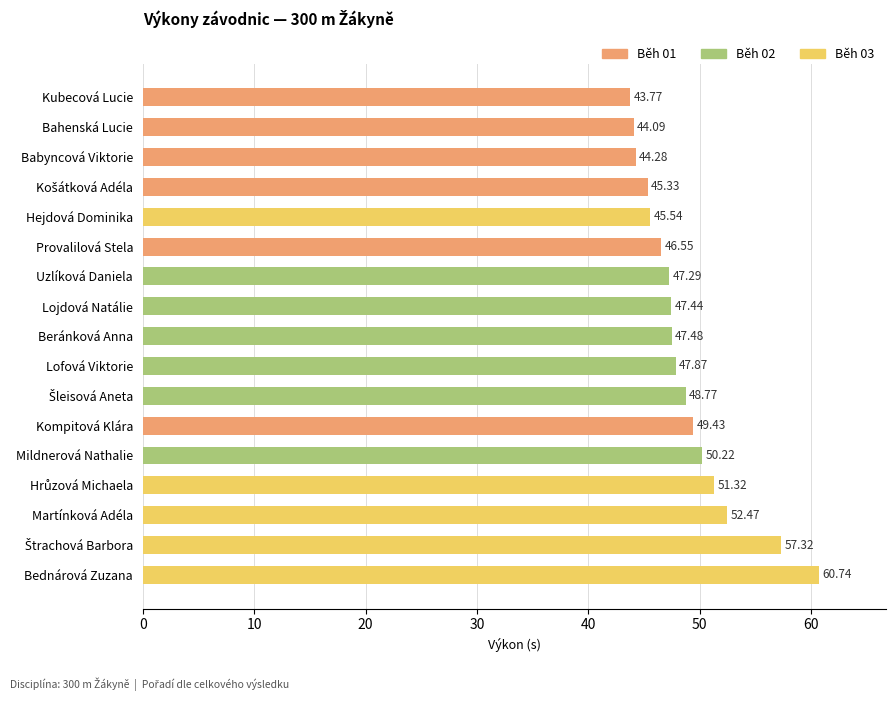

Does the chart contain any negative values?

No